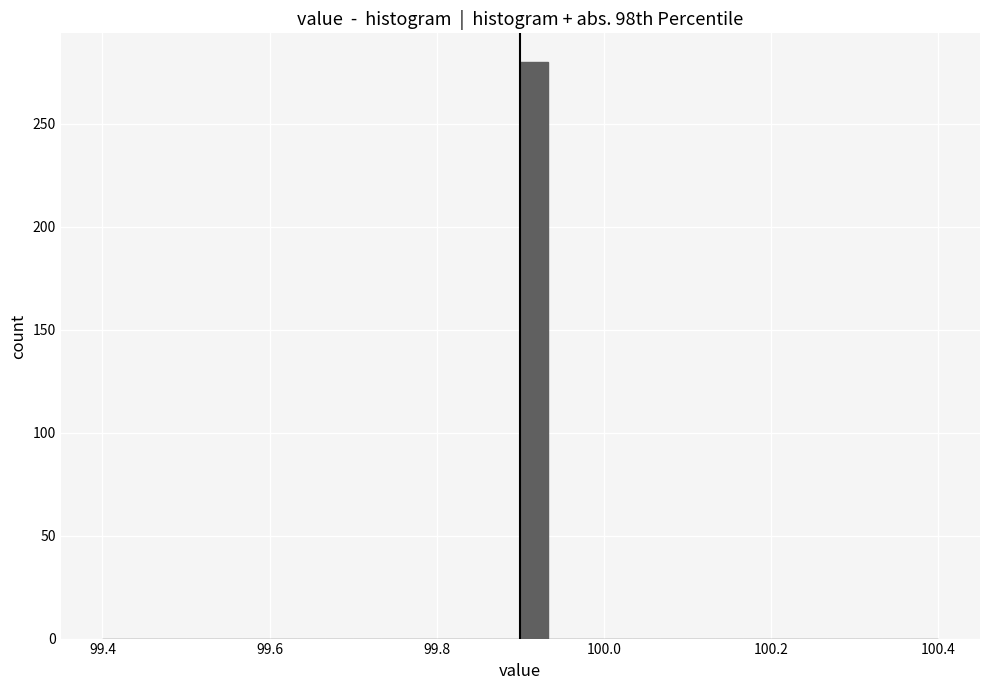

Around what value on the x-axis is the tallest bar? Give the approximate position of its centre, as read against the axis.

99.92